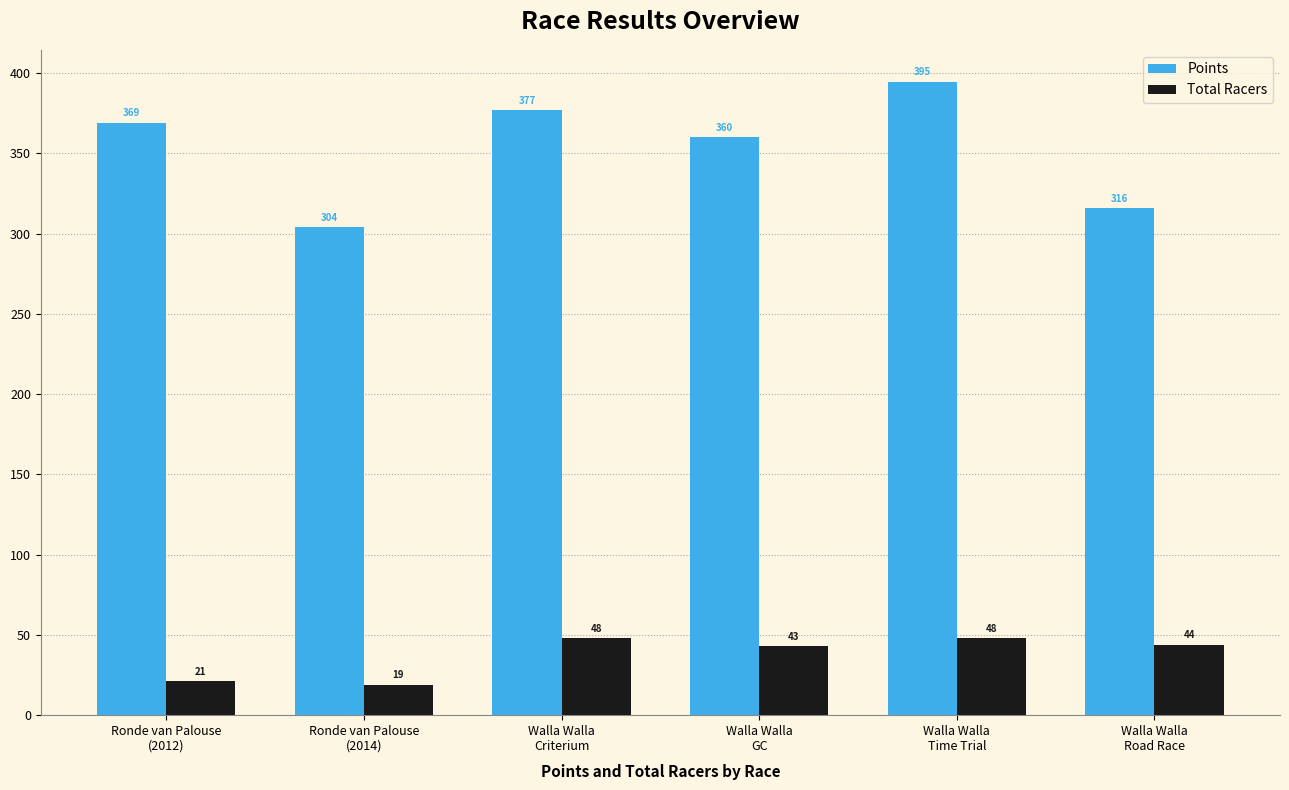

Is the value of Points at Ronde van Palouse
(2012) greater than the value of Total Racers at Ronde van Palouse
(2012)?

Yes